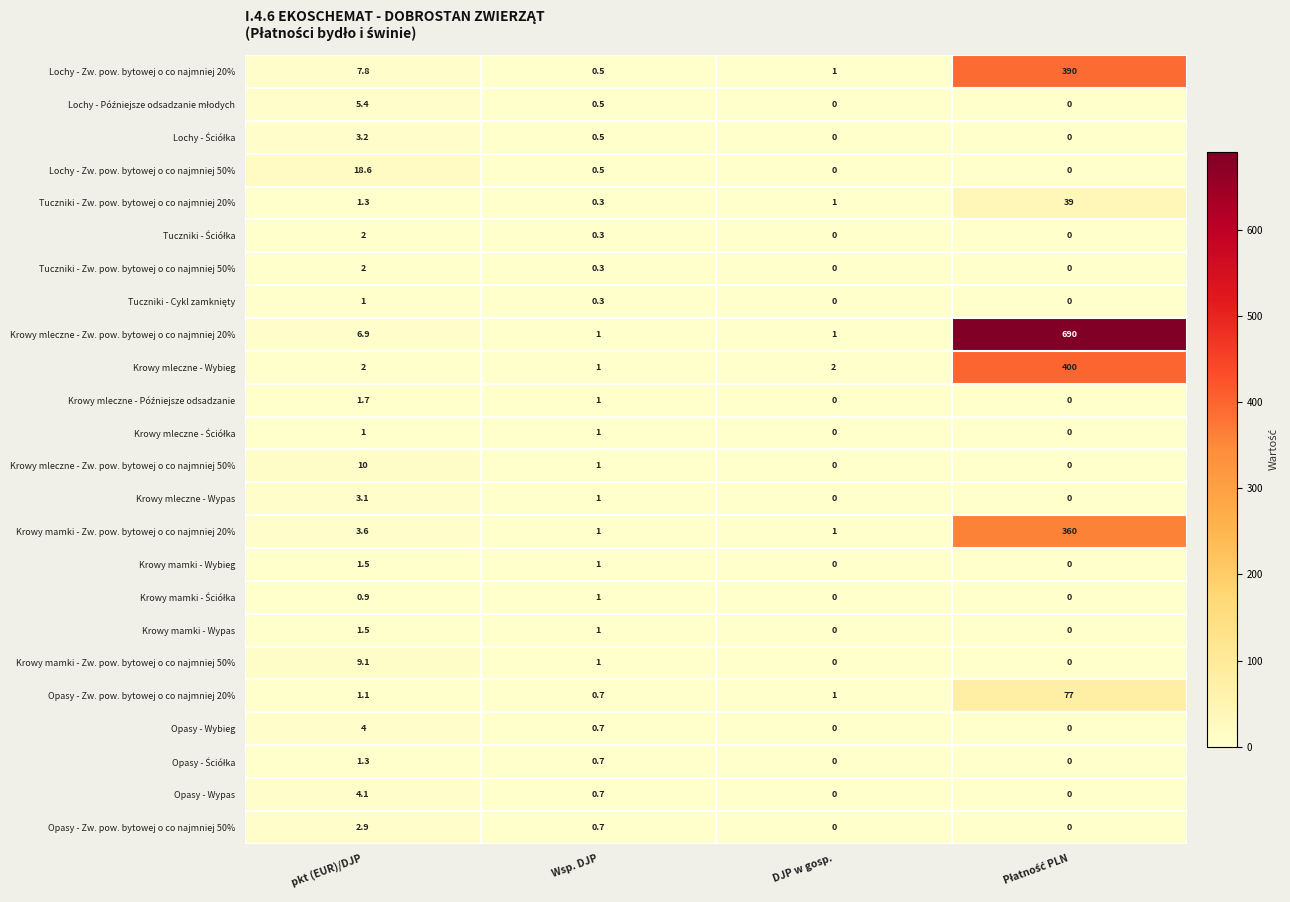

How many series are shown in this chart?

24